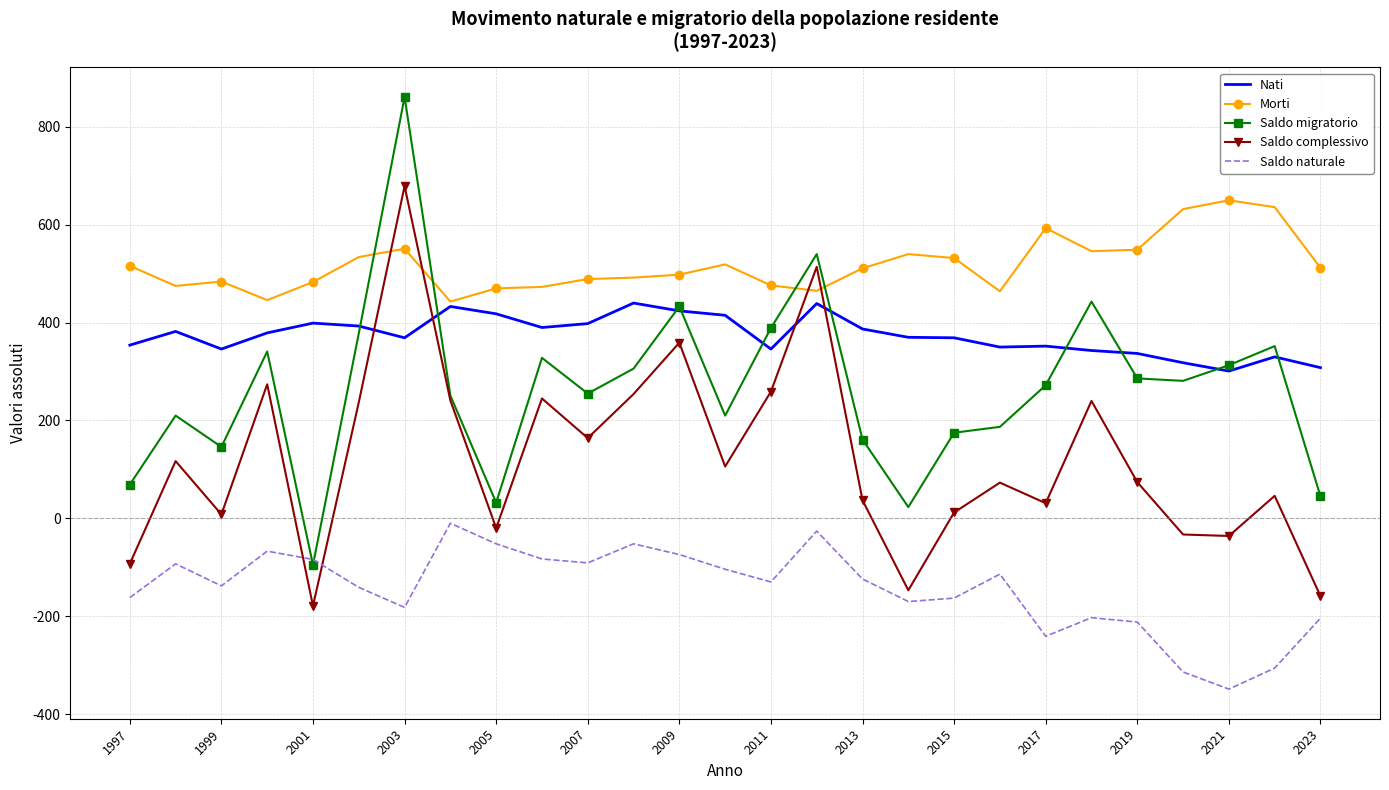

Which series has the widest spread of values?

Saldo migratorio